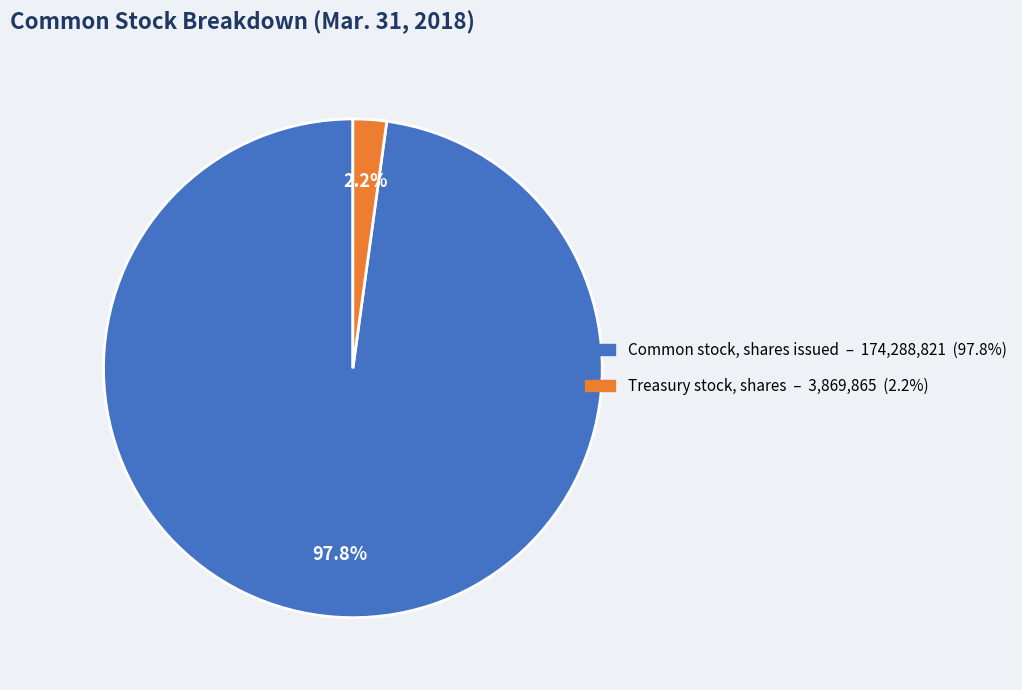

What percentage is the Common stock, shares issued slice, to the nearest percent?

98%